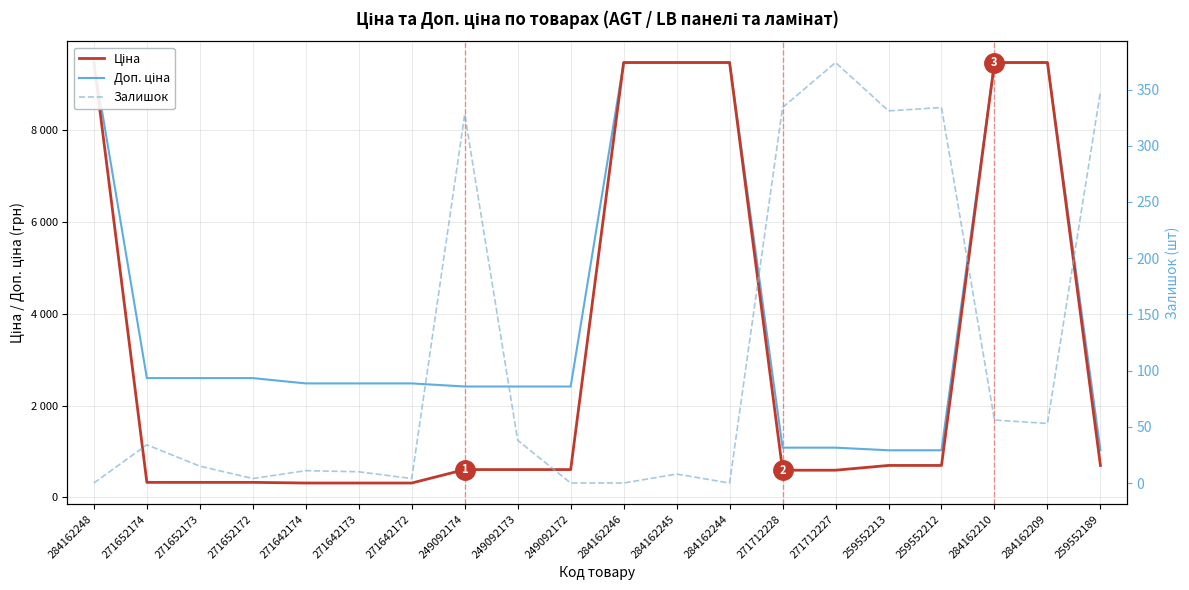

Reading left to right, transcribe all the data shown in this chart.

Ціна: 9480.1	324.8	324.8	324.8	310.3	310.3	310.3	603.7	603.7	603.7	9480.1	9480.1	9480.1	589.9	589.9	693.7	693.7	9480.1	9480.1	693.7
Доп. ціна: 9480.1	2598.3	2598.3	2598.3	2482.4	2482.4	2482.4	2414.8	2414.8	2414.8	9480.1	9480.1	9480.1	1081.7	1081.7	1024.6	1024.6	9480.1	9480.1	1024.6
Залишок: 0.0	34.0	15.0	4.0	11.0	10.0	4.0	328.0	38.0	0.0	0.0	8.0	0.0	334.0	374.0	331.0	334.0	56.0	53.0	348.0